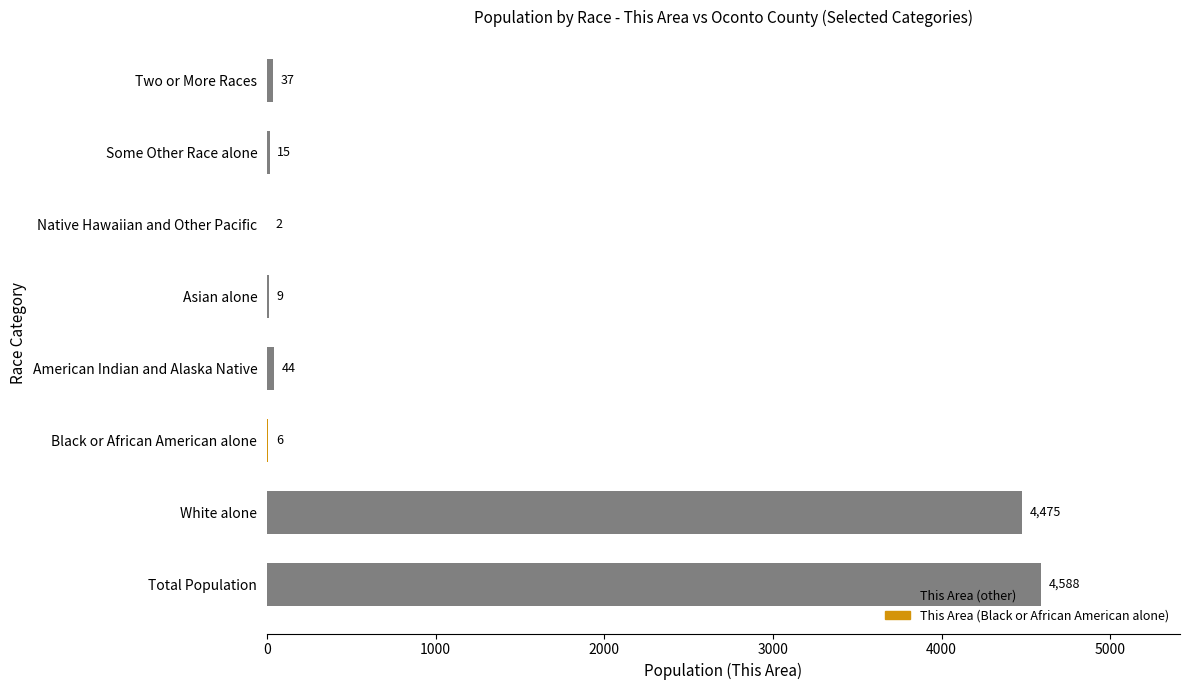

Where is the data nearest to the value 2295?

White alone